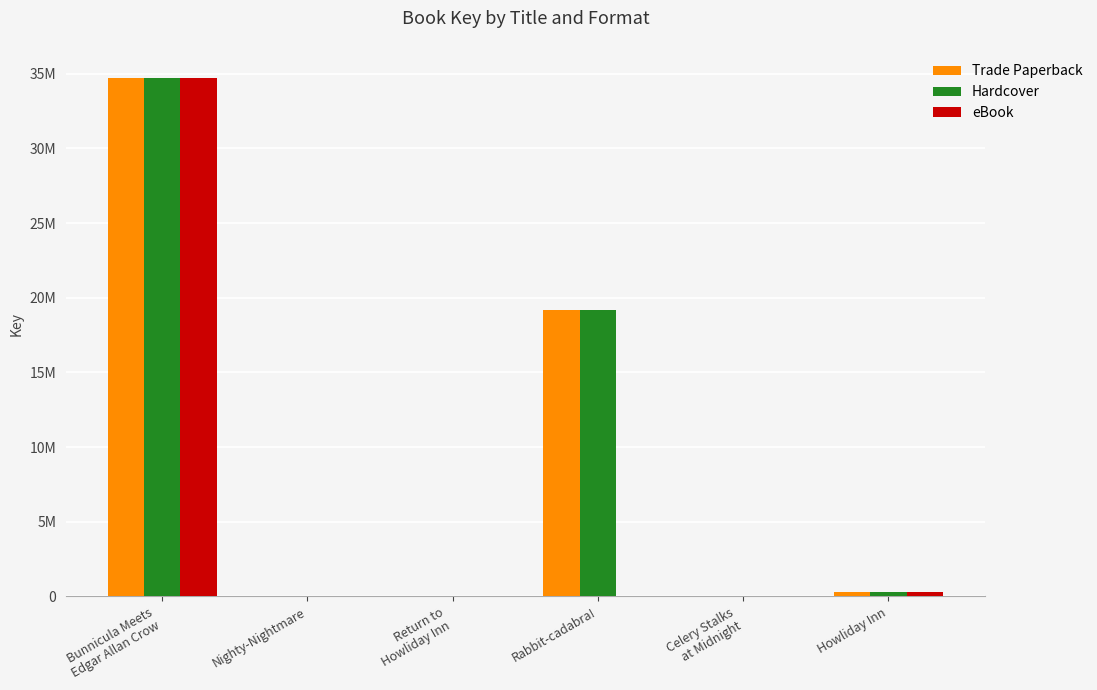

What are all the series names shown in the legend?

Trade Paperback, Hardcover, eBook